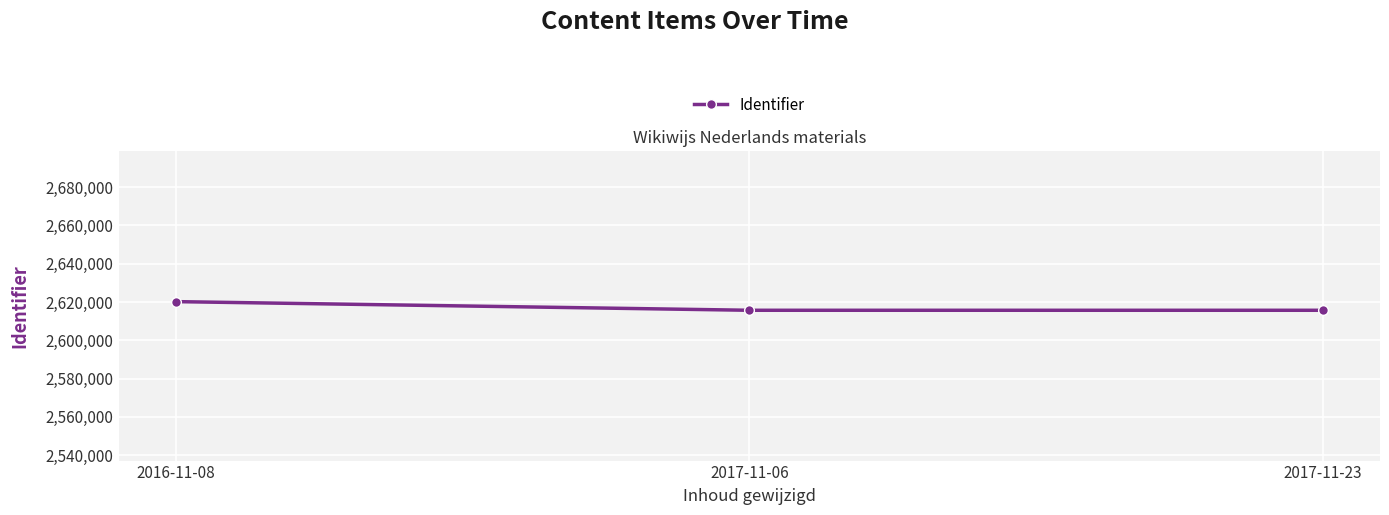

How many lines are shown in the chart?

1